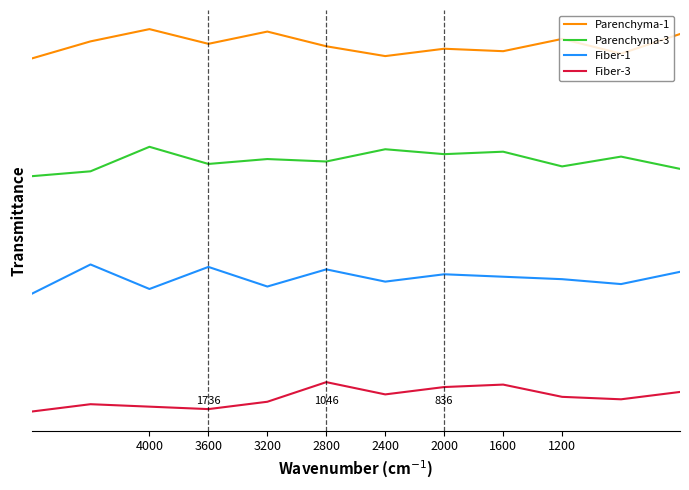

Where is Fiber-3 nearest to the value 0?

1200